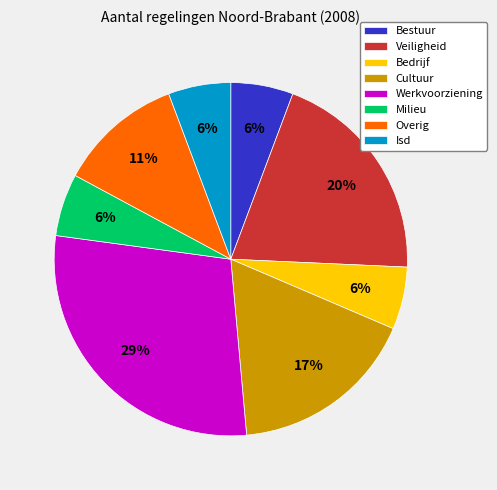

Which has a higher value, Overig or Bedrijf?

Overig